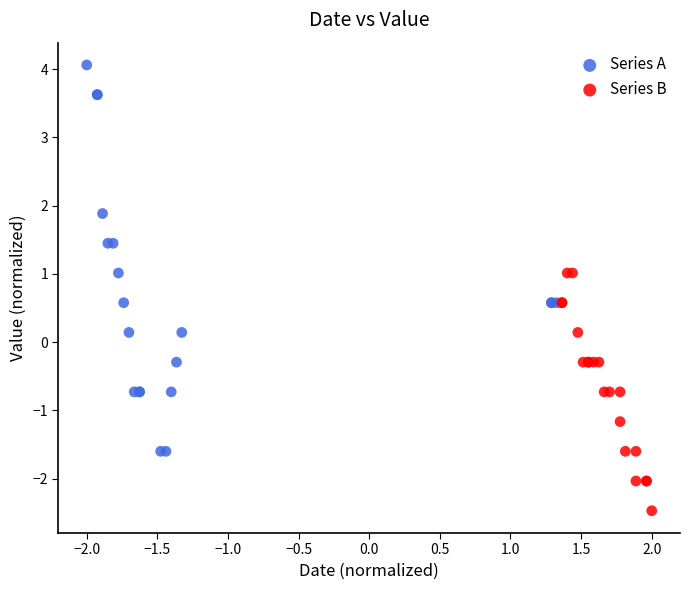

Which series reaches the maximum Y coordinate?

Series A